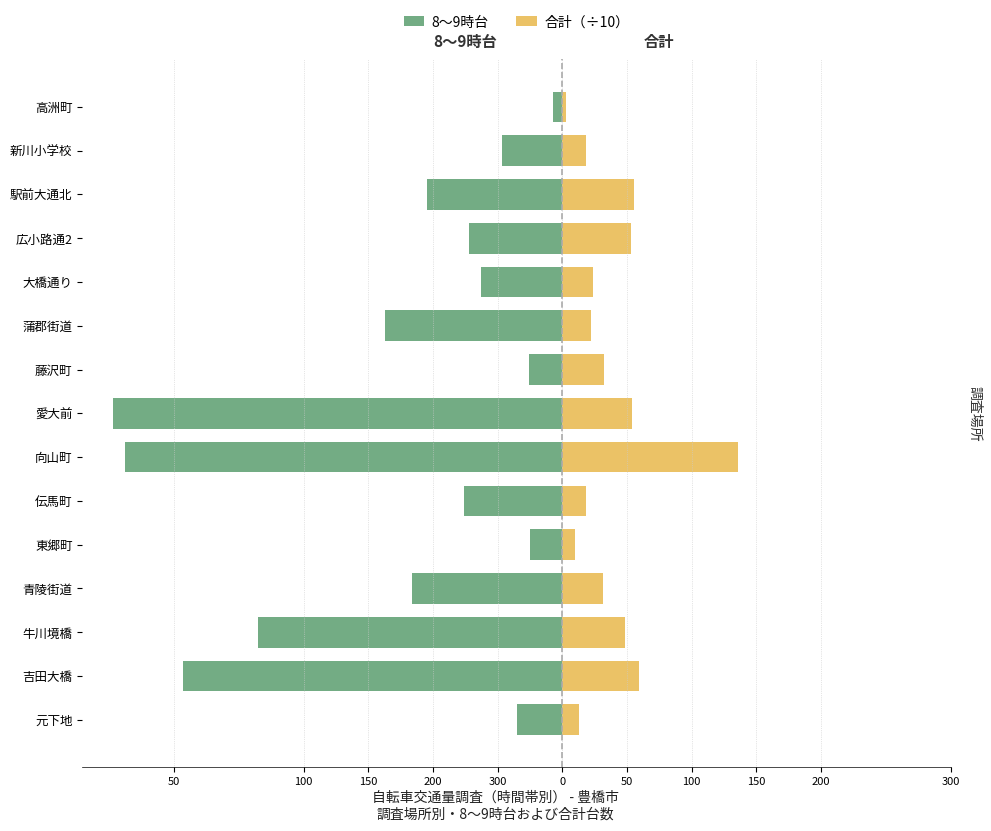

Which series has the largest total across all categories?

合計（÷10）